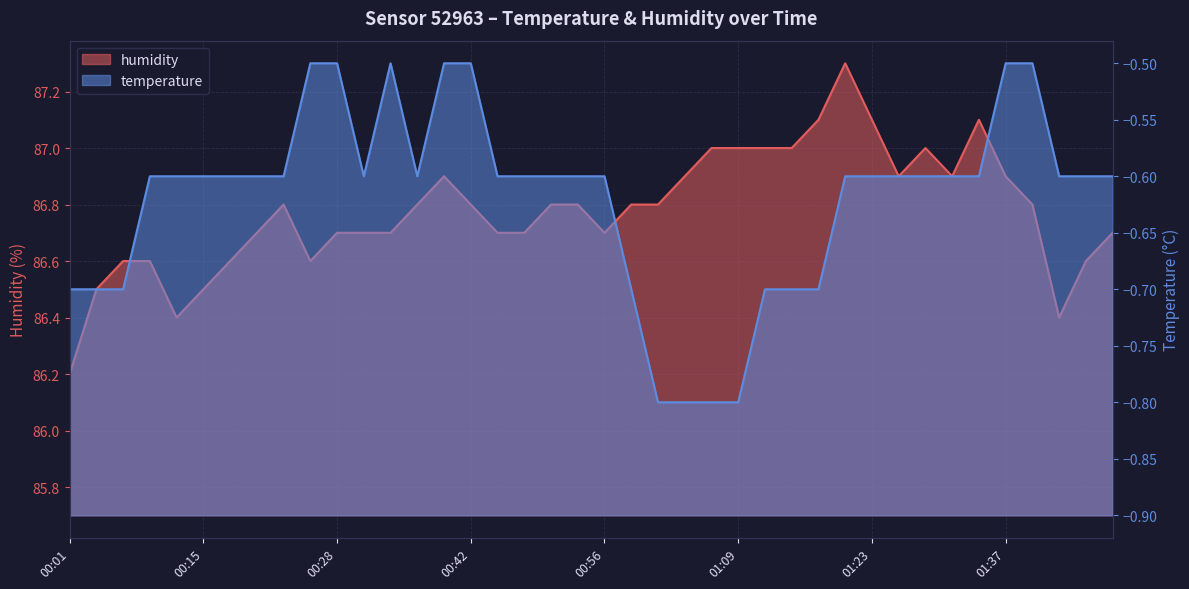

What is the approximate value of temperature at 01:45?

-0.6